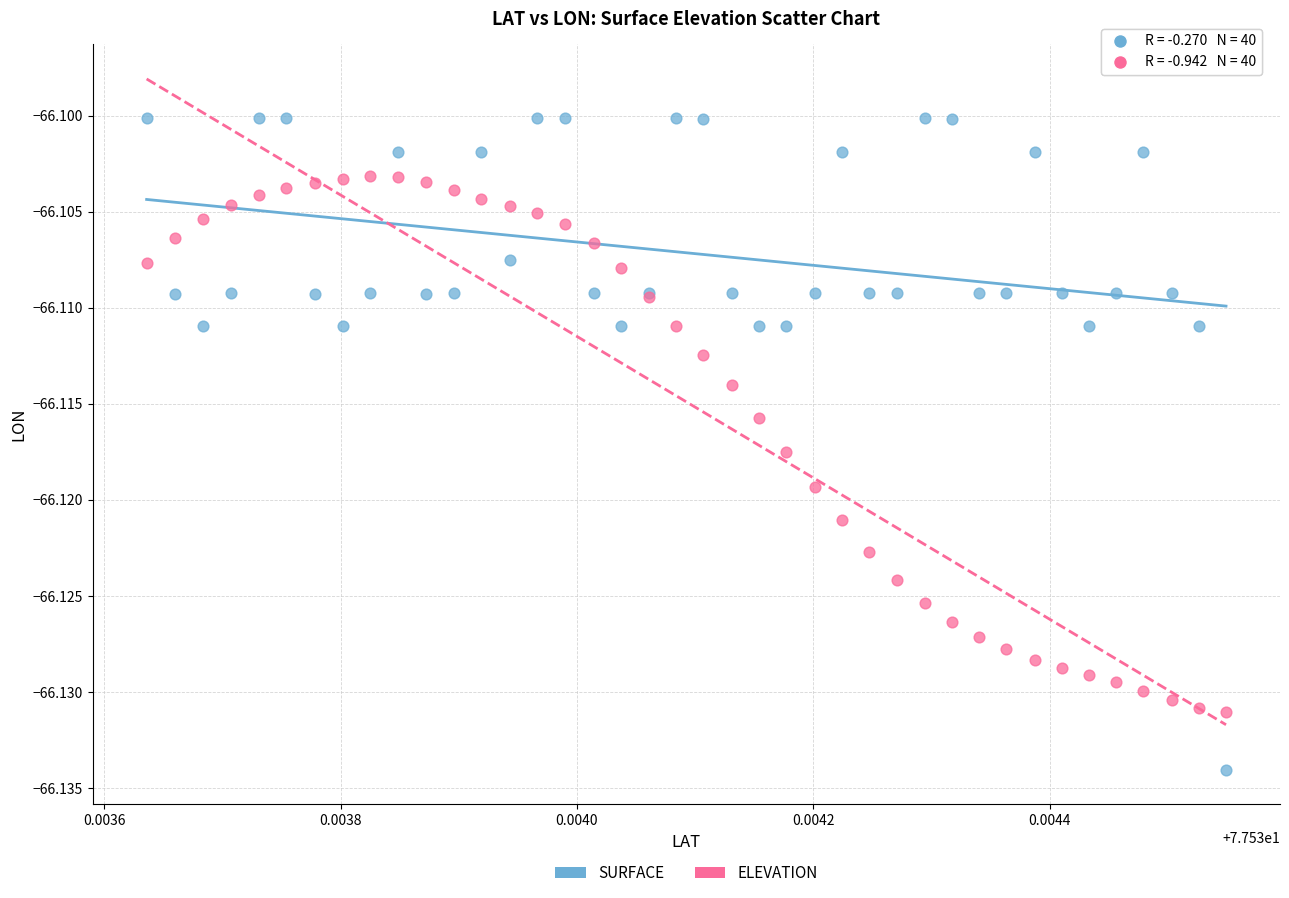

Which series reaches the maximum Y coordinate?

SURFACE